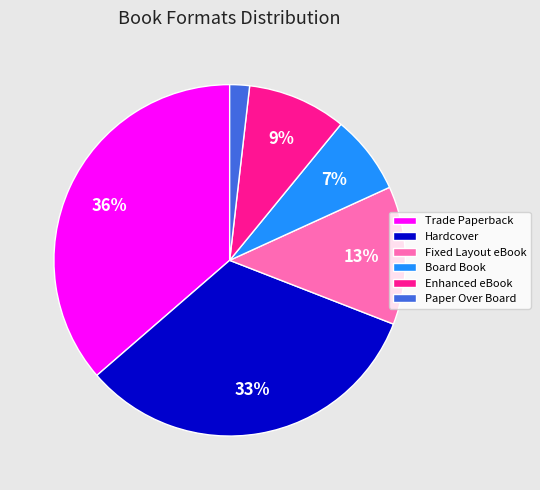

To the nearest percent, what is the combined percentage of Board Book and Hardcover?

40%